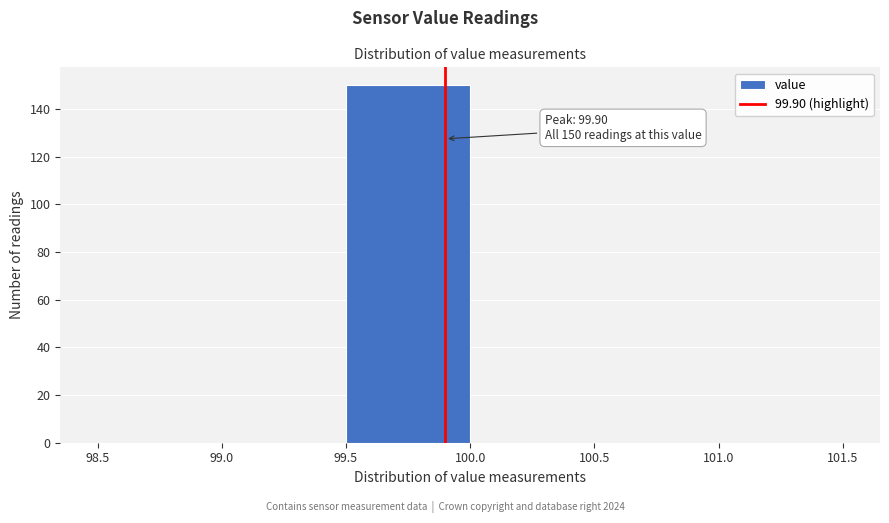

Over which range of the x-axis is the bar tallest?

99.5 to 100.0